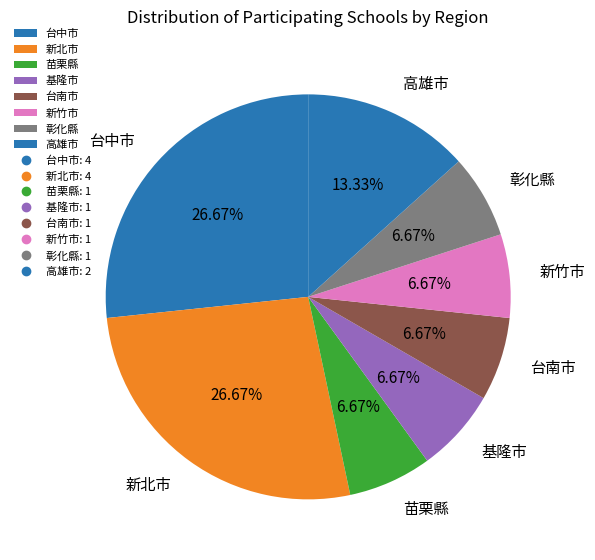

Does any single category account for the majority?

No